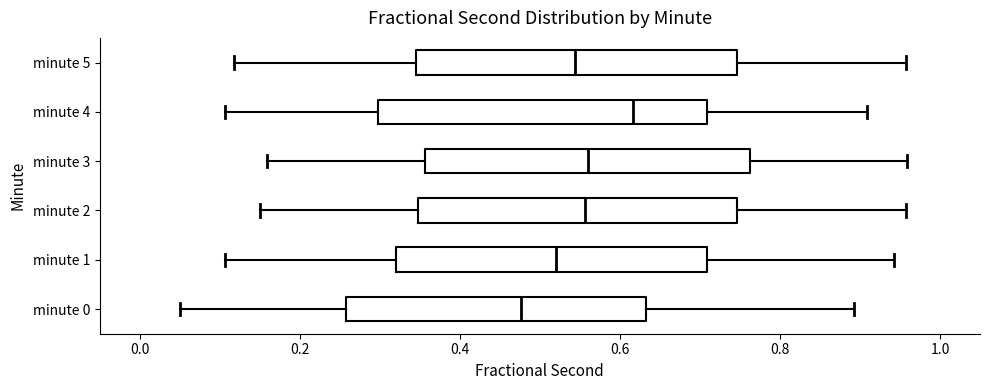

Reading bottom to top, read every box against the x-axis: the position of its median line, the range the box covers, and the ends of its whiskers. The values are not printed on the chart, so give them approximately, as read against the axis.

minute 0: median 0.48, box 0.26 to 0.64, whiskers 0.04 to 0.90
minute 1: median 0.52, box 0.32 to 0.70, whiskers 0.10 to 0.94
minute 2: median 0.56, box 0.34 to 0.74, whiskers 0.14 to 0.96
minute 3: median 0.56, box 0.36 to 0.76, whiskers 0.16 to 0.96
minute 4: median 0.62, box 0.30 to 0.70, whiskers 0.10 to 0.90
minute 5: median 0.54, box 0.34 to 0.74, whiskers 0.12 to 0.96